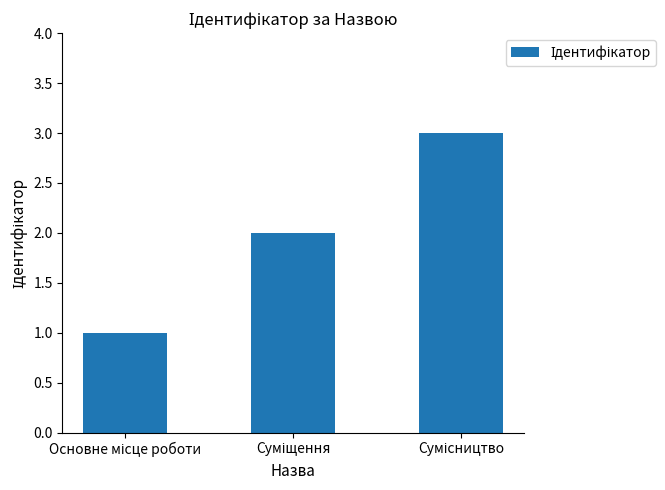

What is the greatest value displayed?

3